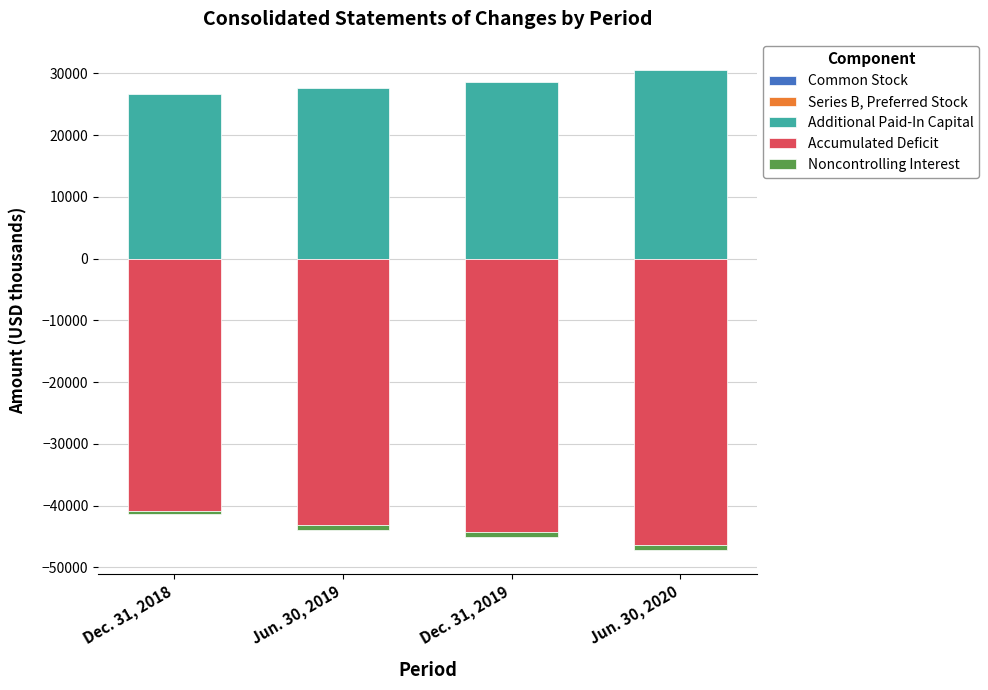

Is the value of Additional Paid-In Capital at Dec. 31, 2018 greater than the value of Common Stock at Dec. 31, 2018?

Yes